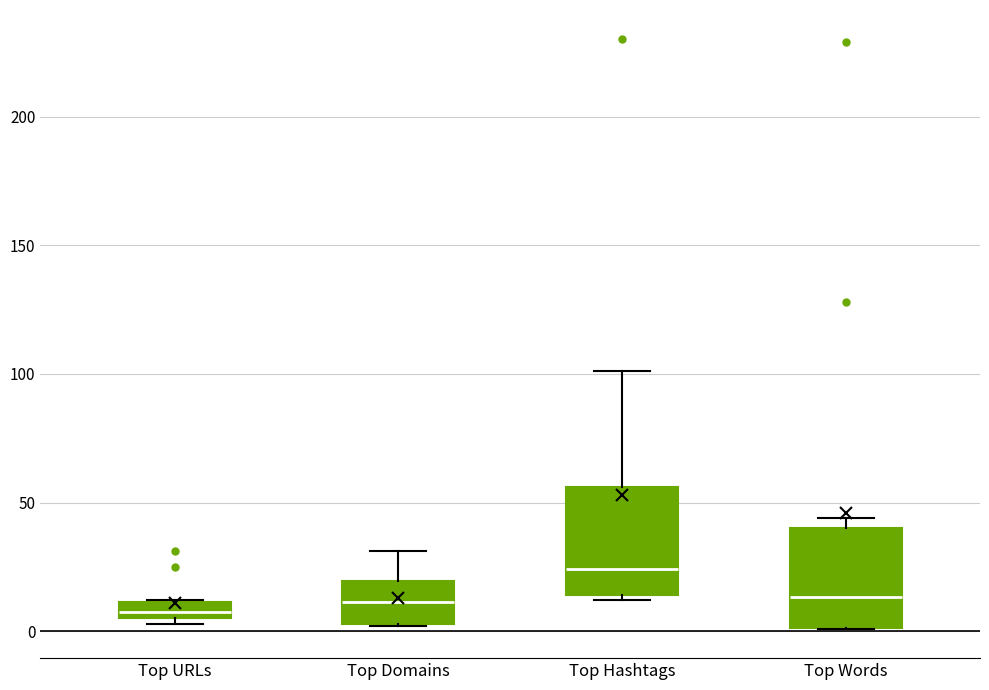

Which box has the highest median line?

Top Hashtags